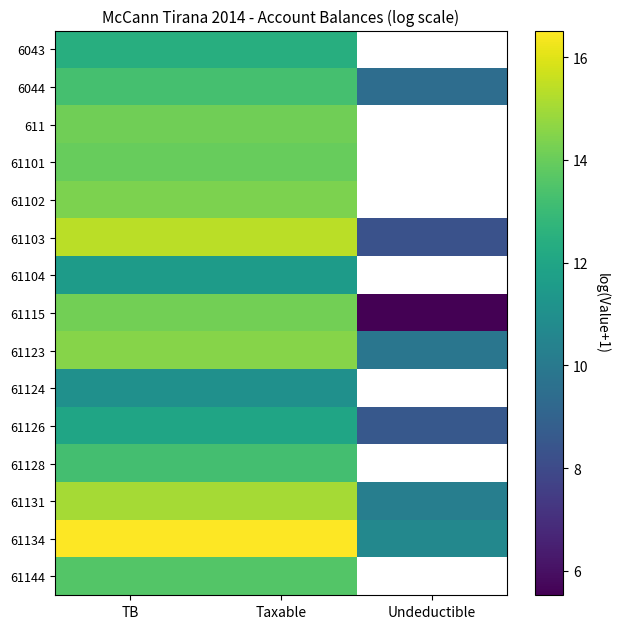

Is it true that 61131 equals 6.2 at Undeductible?

False